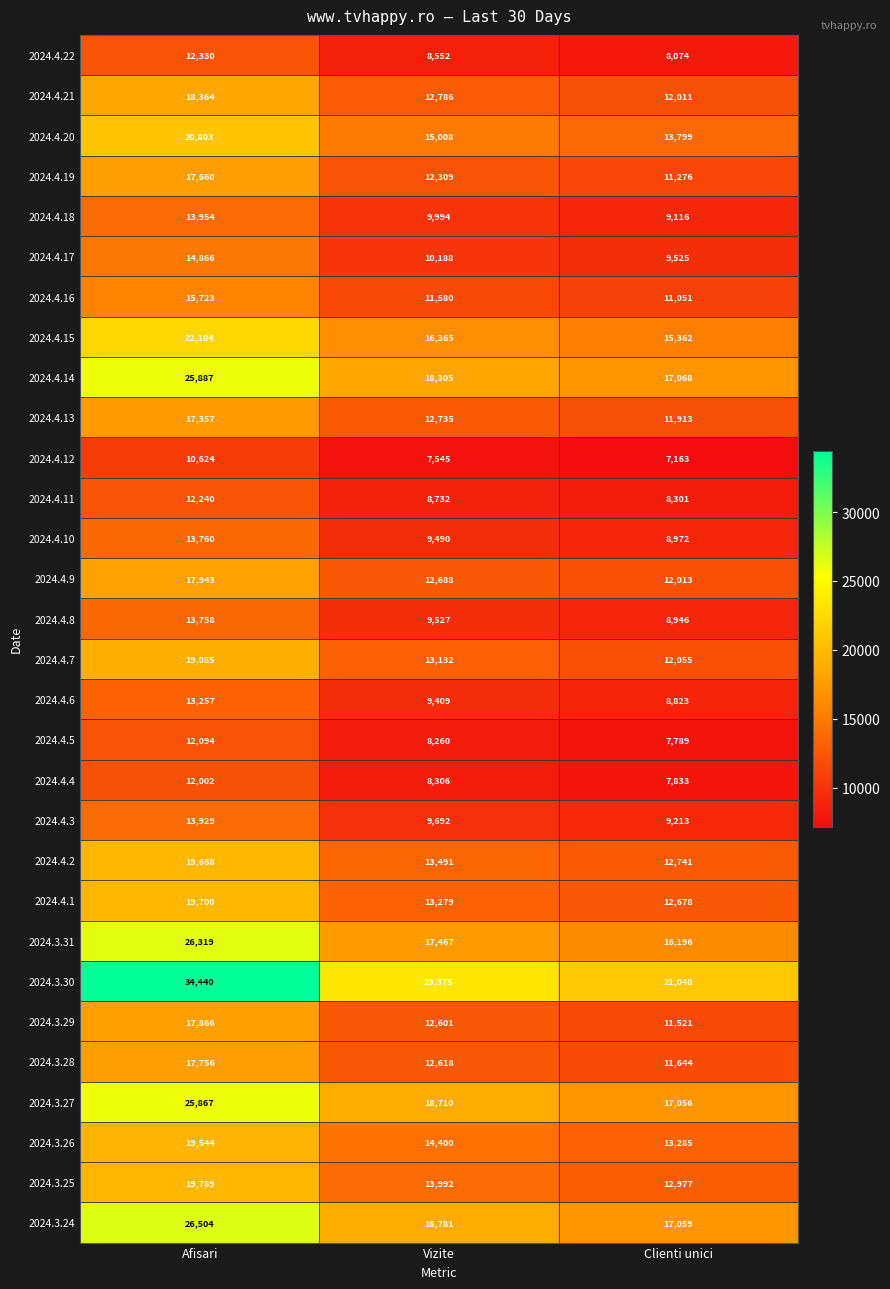

Rank the series at Afisari from lowest to highest value.

2024.4.12, 2024.4.4, 2024.4.5, 2024.4.11, 2024.4.22, 2024.4.6, 2024.4.8, 2024.4.10, 2024.4.3, 2024.4.18, 2024.4.17, 2024.4.16, 2024.4.13, 2024.4.19, 2024.3.28, 2024.3.29, 2024.4.9, 2024.4.21, 2024.4.7, 2024.3.26, 2024.4.2, 2024.4.1, 2024.3.25, 2024.4.20, 2024.4.15, 2024.3.27, 2024.4.14, 2024.3.31, 2024.3.24, 2024.3.30